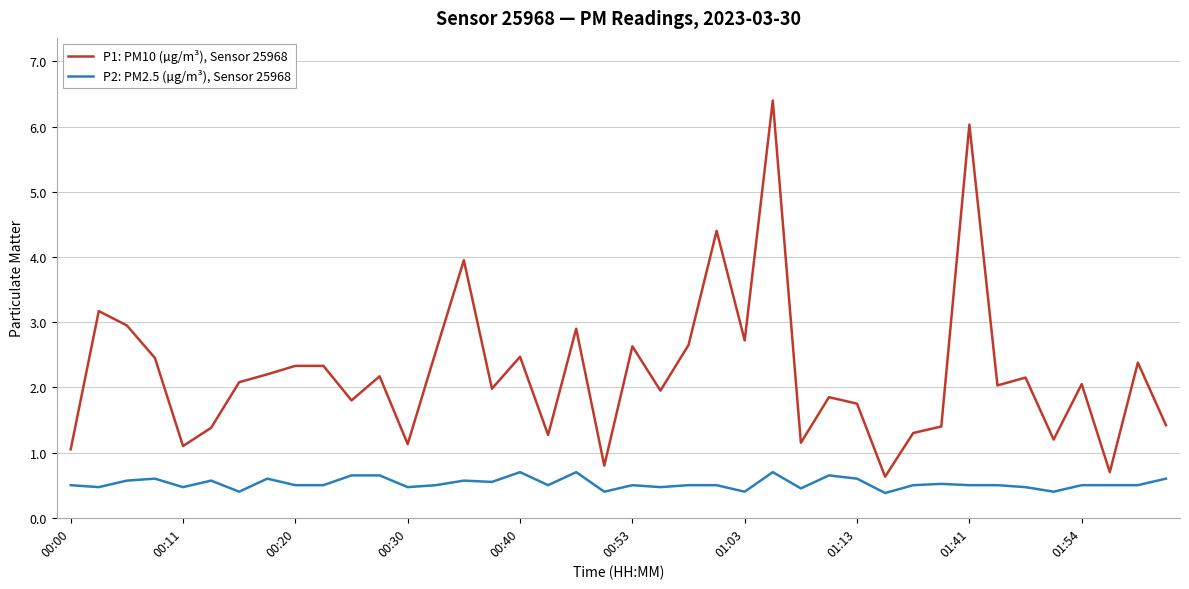

What is the minimum value shown in the chart?

0.4